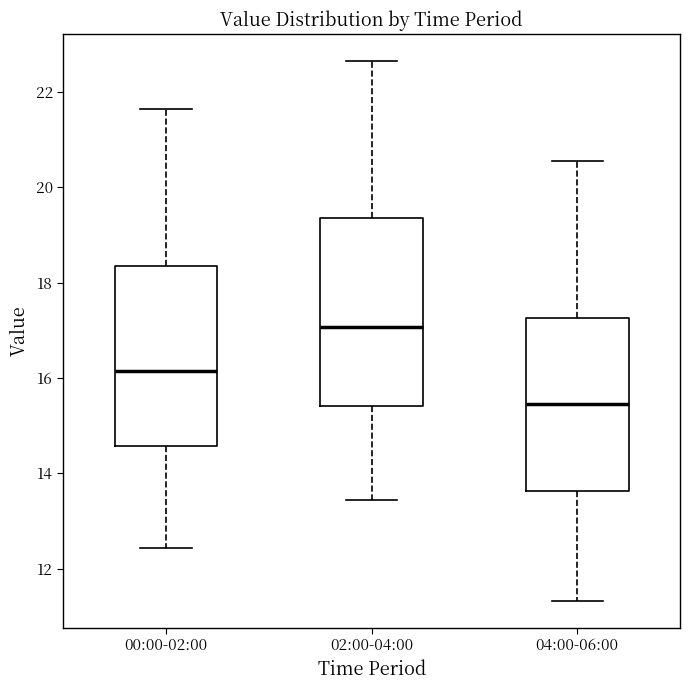

Which box's median line is the lowest?

04:00-06:00